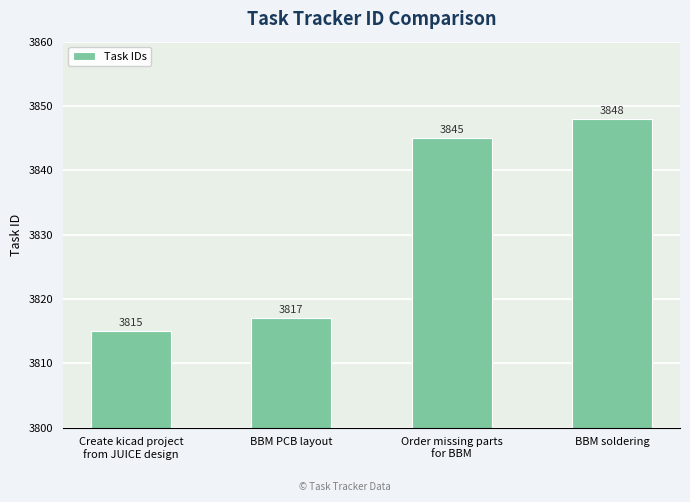

Approximately how many times larger is the value at BBM soldering compared to BBM PCB layout?

1.0